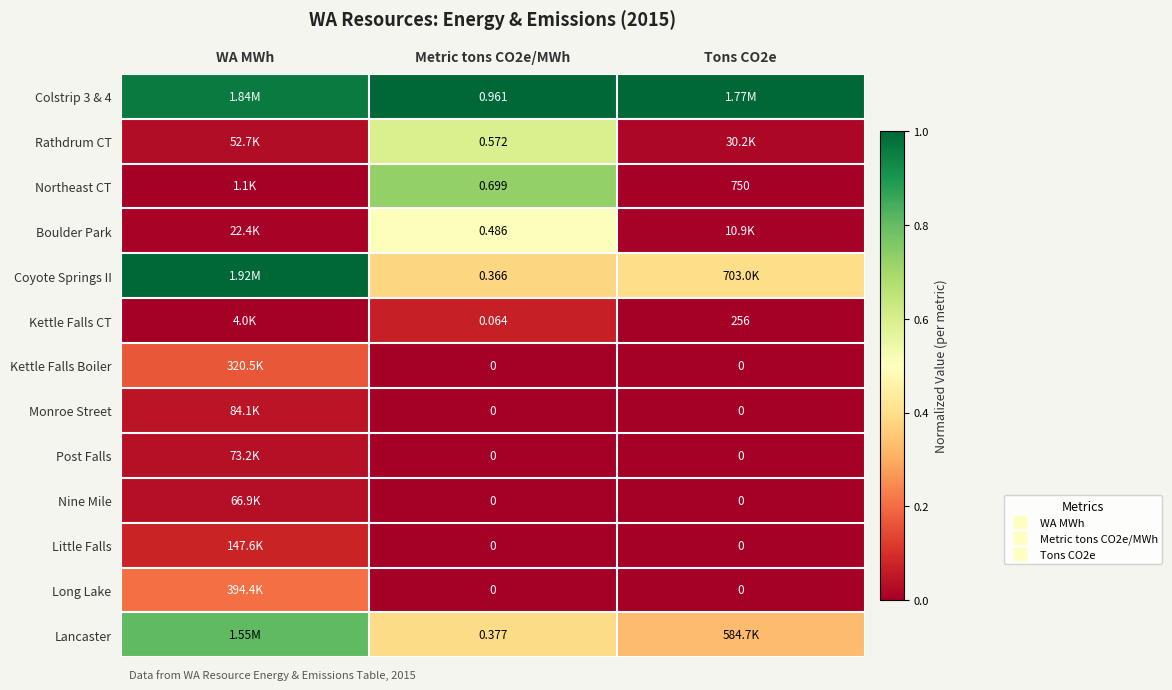

What is the maximum value shown in the chart?

1.0